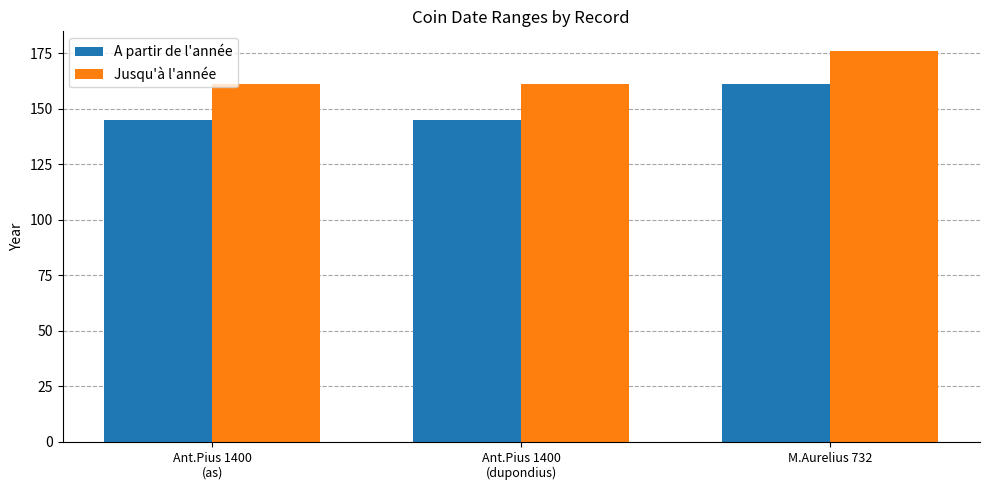

Rank the series by their average value, from highest to lowest.

Jusqu'à l'année, A partir de l'année